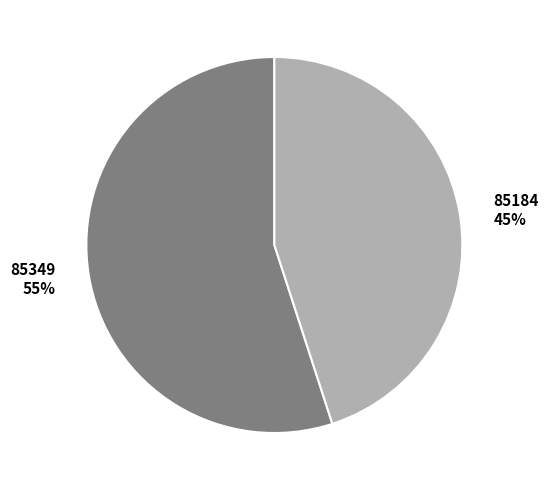

Which has a higher value, 85184 or 85349?

85349